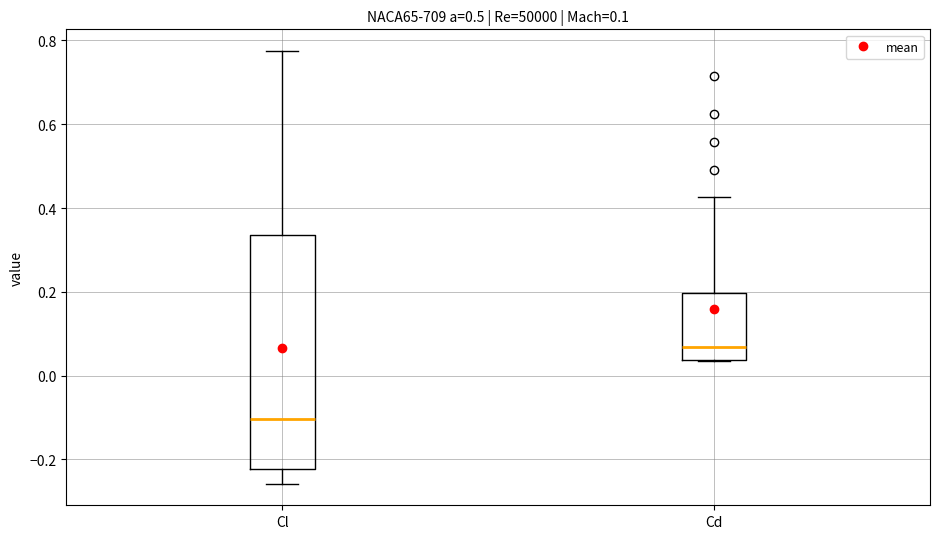

Which box's median line is the lowest?

Cl